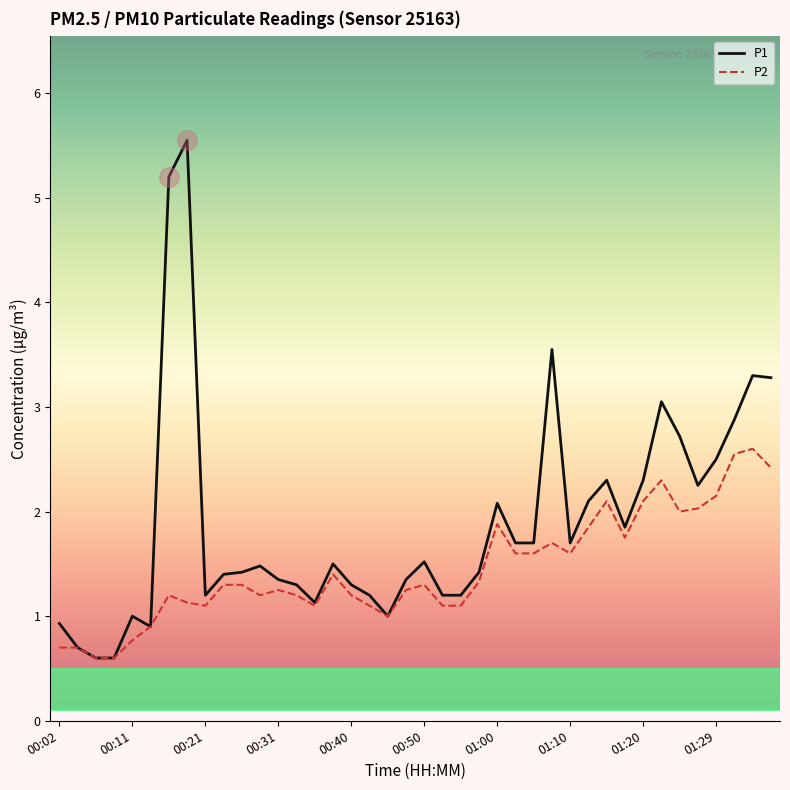

Rank the series by their average value, from lowest to highest.

P2, P1